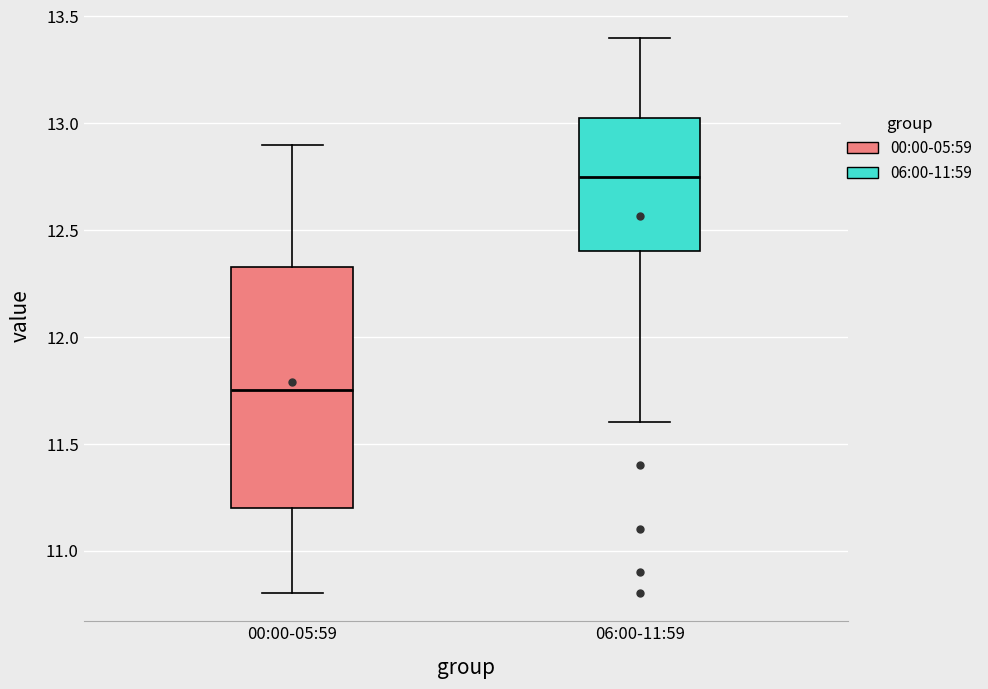

Reading left to right, read every box against the y-axis: the position of its median line, the range the box covers, and the ends of its whiskers. The values are not printed on the chart, so give them approximately, as read against the axis.

00:00-05:59: median 11.75, box 11.20 to 12.35, whiskers 10.80 to 12.90
06:00-11:59: median 12.75, box 12.40 to 13.05, whiskers 11.60 to 13.40